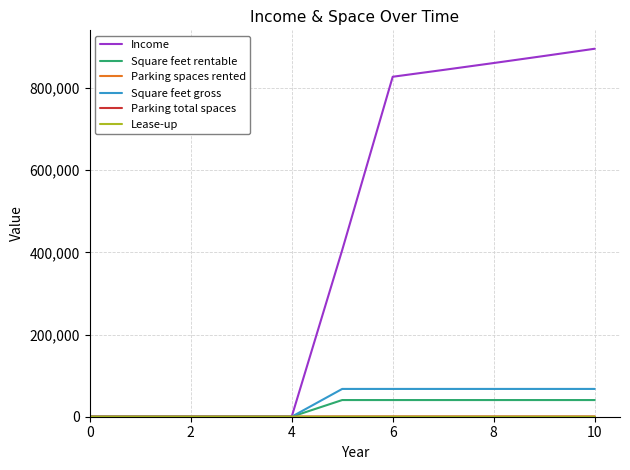

Which series has the largest total across all categories?

Income